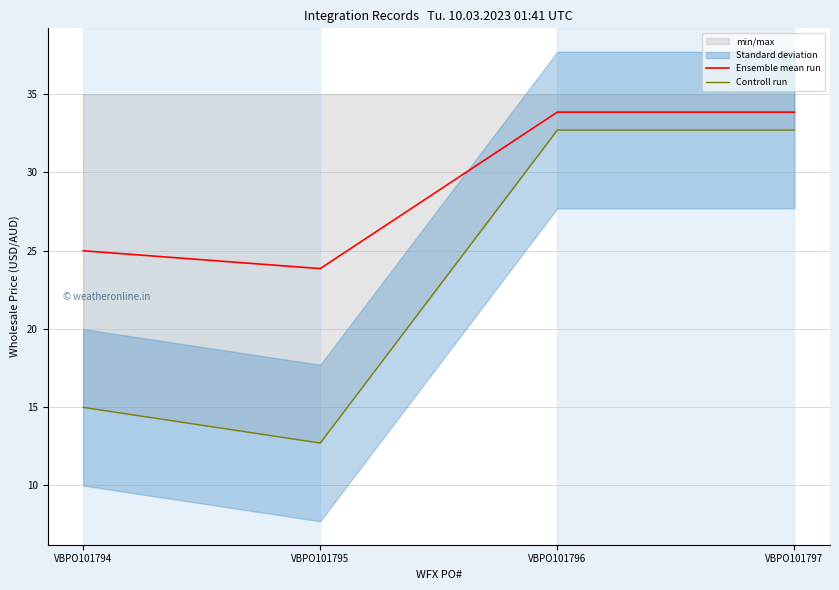

What is the difference between the second highest and second lowest values in the Ensemble mean run series?

8.9